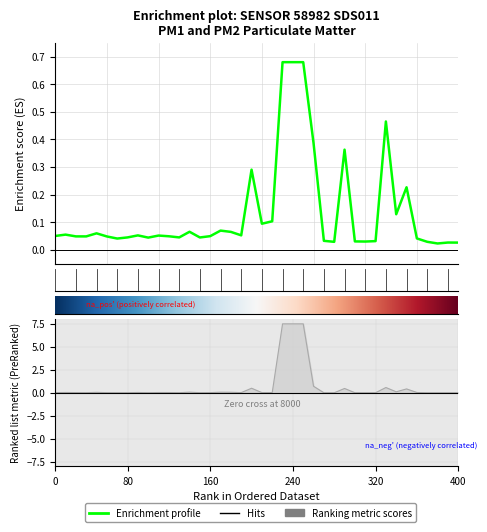

How many lines are shown in the chart?

1